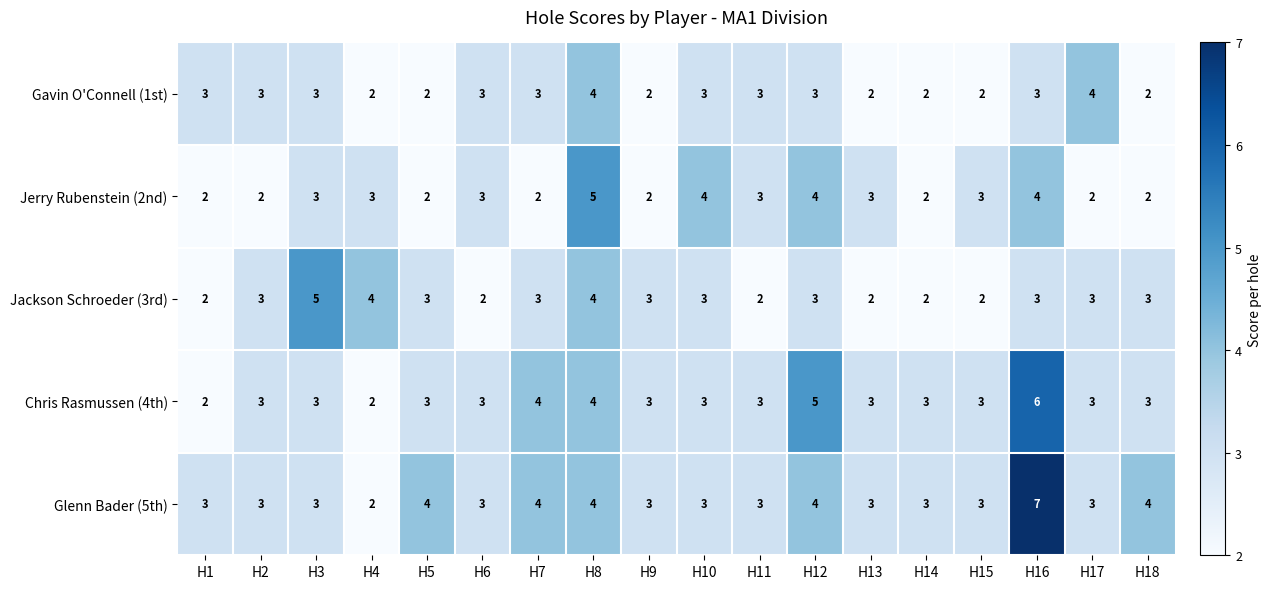

How many Glenn Bader (5th) values are between 3 and 4?

16